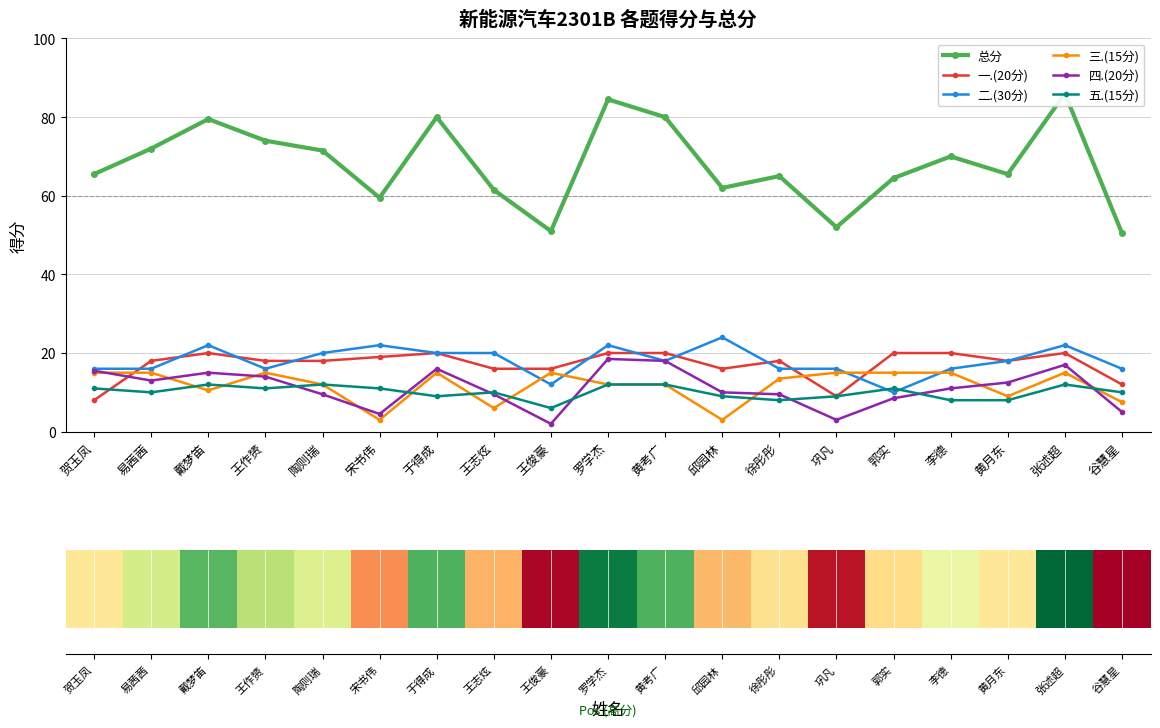

What is the minimum value for 二.(30分)?

10.0